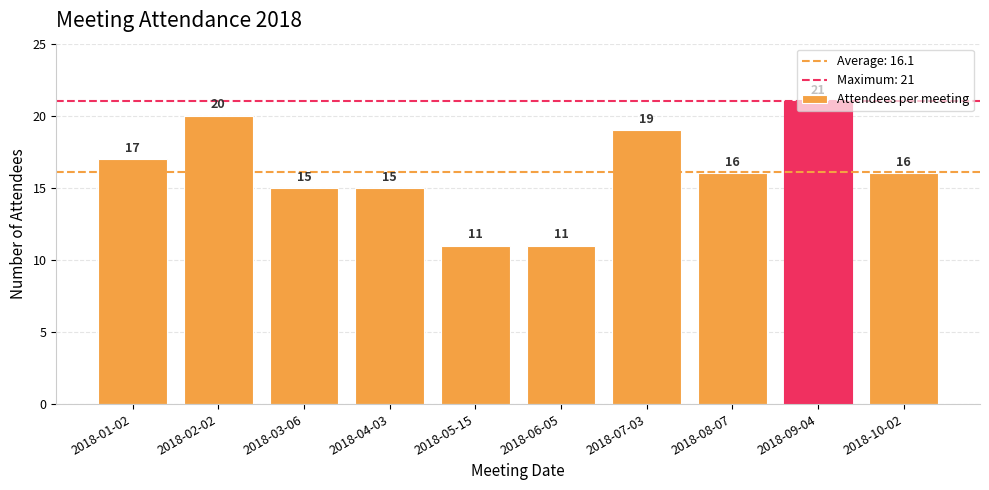

What is the difference between the second highest and minimum values?

9